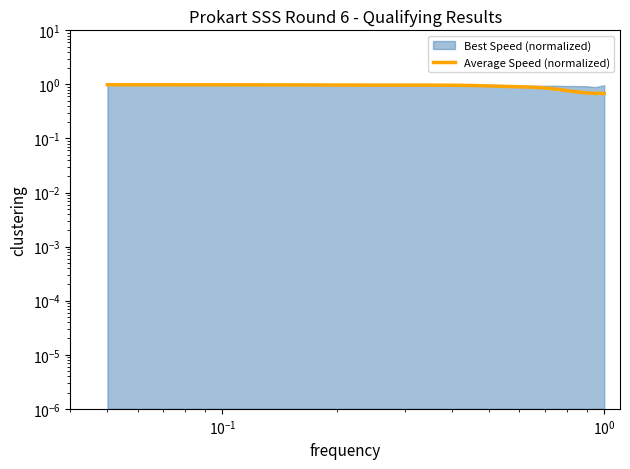

What is the difference between the maximum and minimum values?

0.3